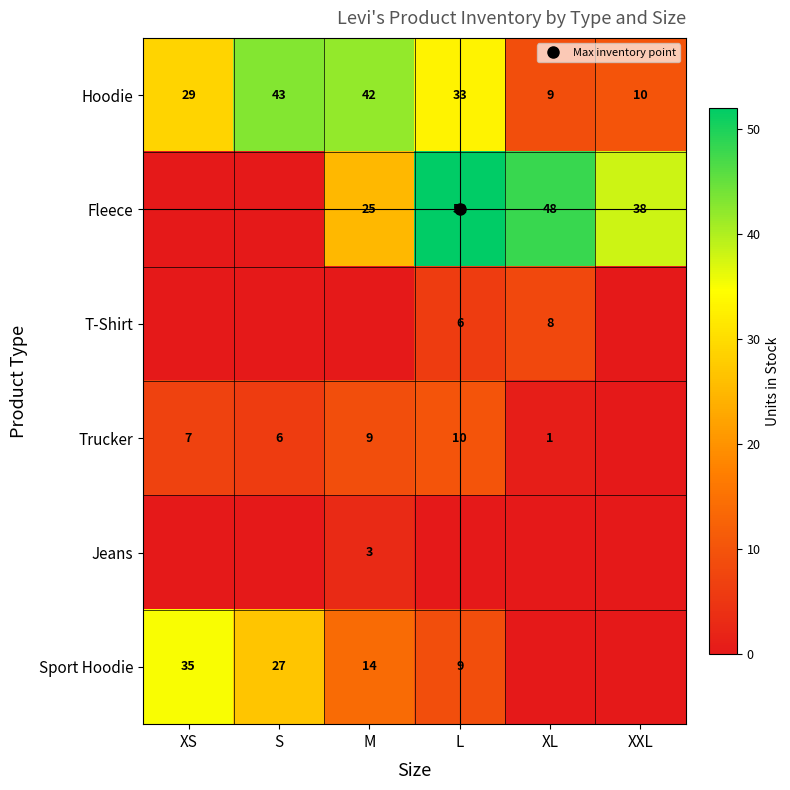

True or false: Hoodie has a value of 43 at S.

True